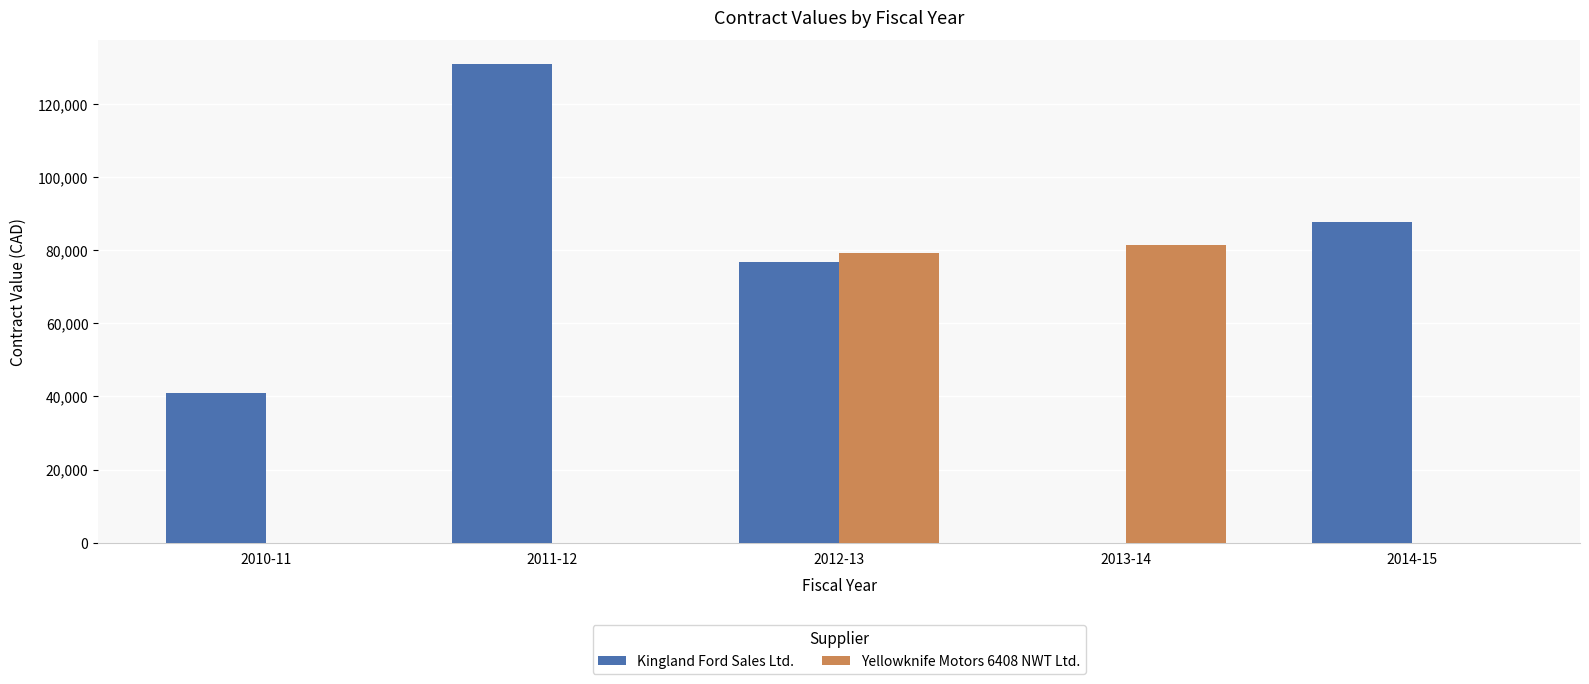

Reading right to left, extract all data points from this chart.

Kingland Ford Sales Ltd.: 87780.0	0.0	76772.0	130996.0	41073.0
Yellowknife Motors 6408 NWT Ltd.: 0.0	81417.7	79333.0	0.0	0.0